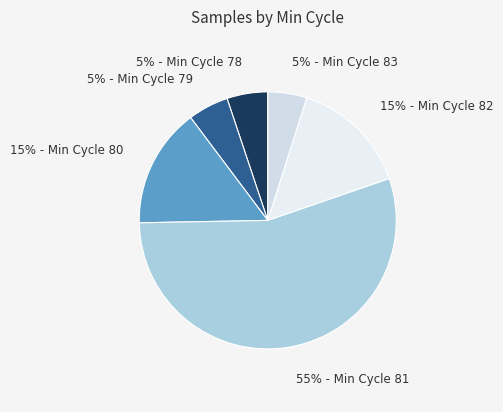

Is the sum of 55% - Min Cycle 81 and 15% - Min Cycle 80 greater than half?

Yes